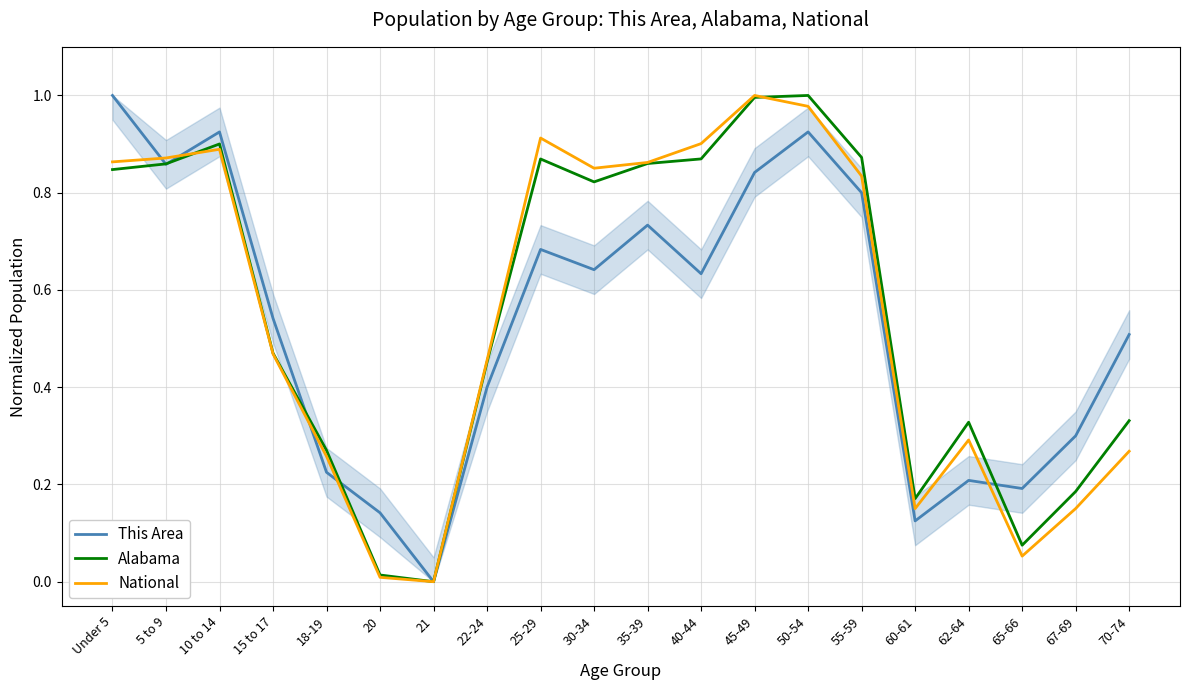

What are all the series names shown in the legend?

This Area, Alabama, National